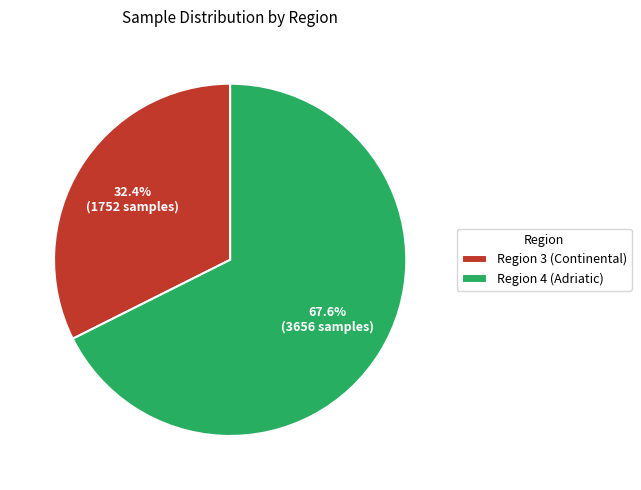

Does any single category account for the majority?

Yes